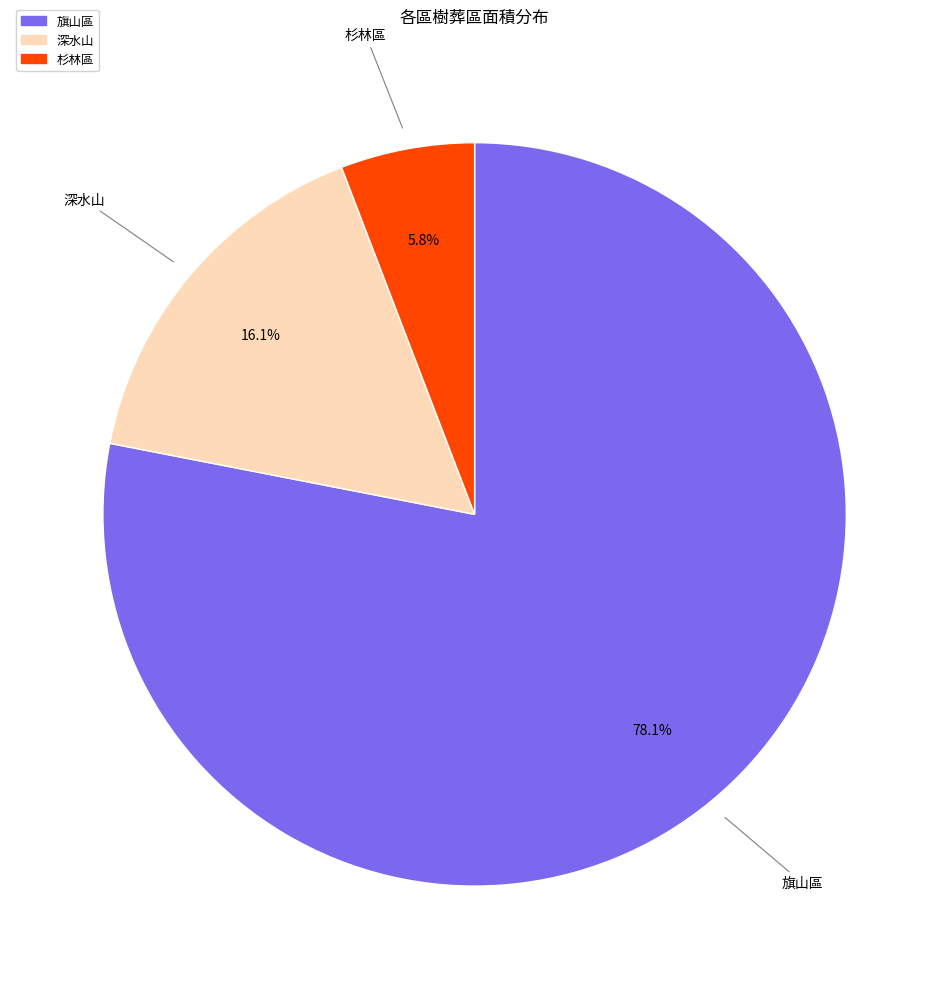

Approximately how many times larger is the value at 深水山 compared to 旗山區?

0.2